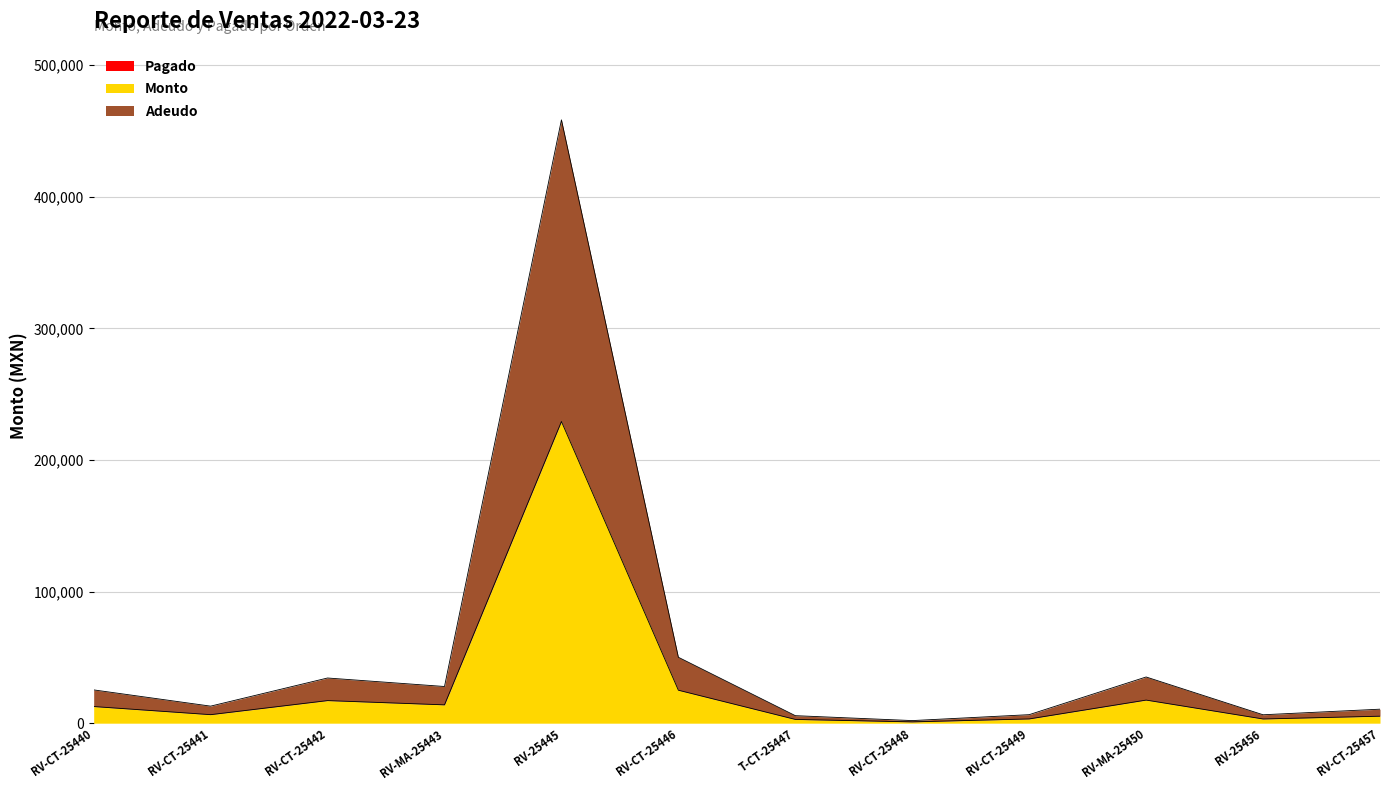

Which label corresponds to the largest value in the chart?

RV-25445